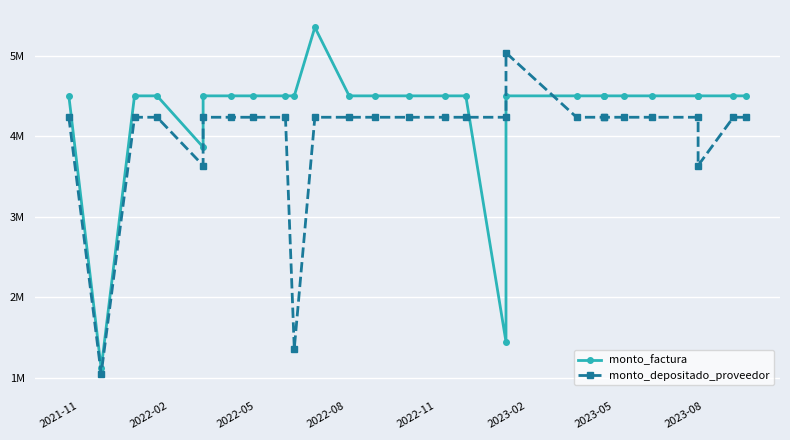

What is the value of the monto_factura point at the 5th from the left?

3864000